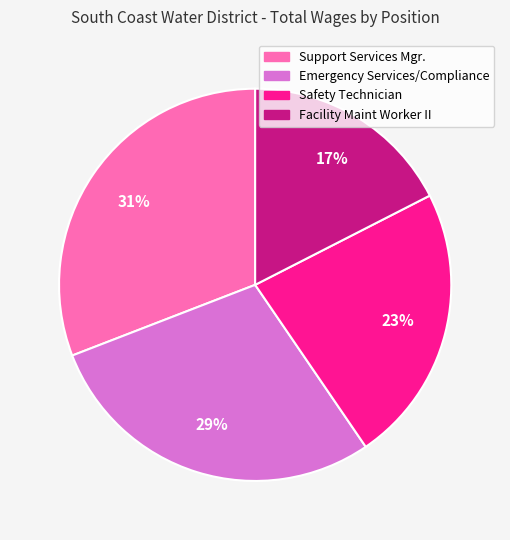

Do Facility Maint Worker II and Emergency Services/Compliance together represent more than half of the pie?

No